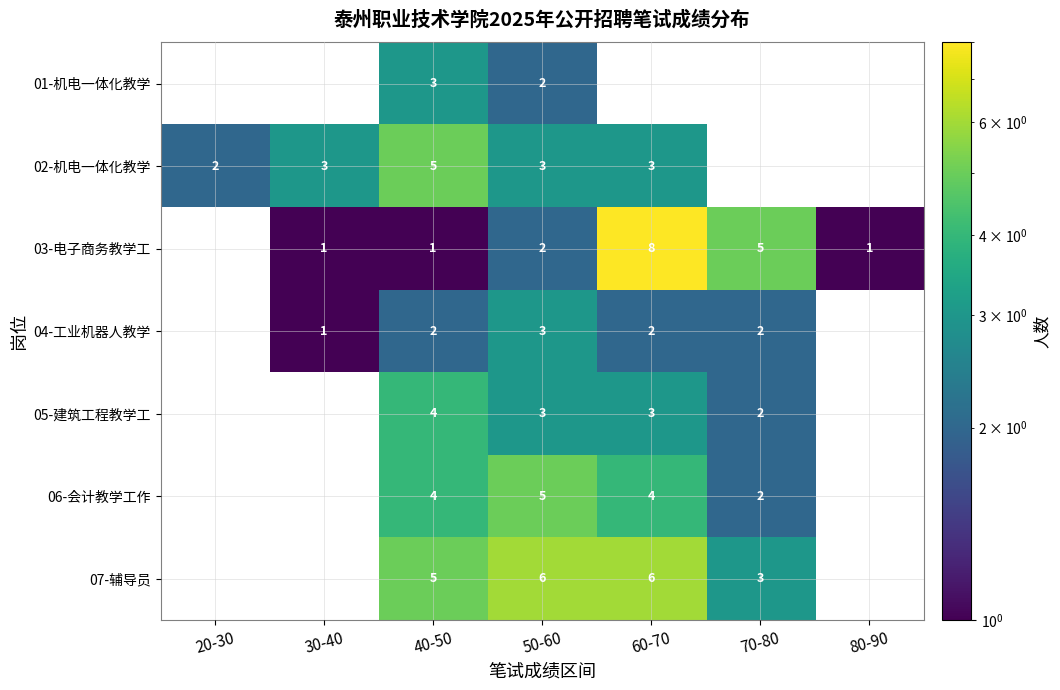

Is it true that 06-会计教学工作 equals 1 at 50-60?

False